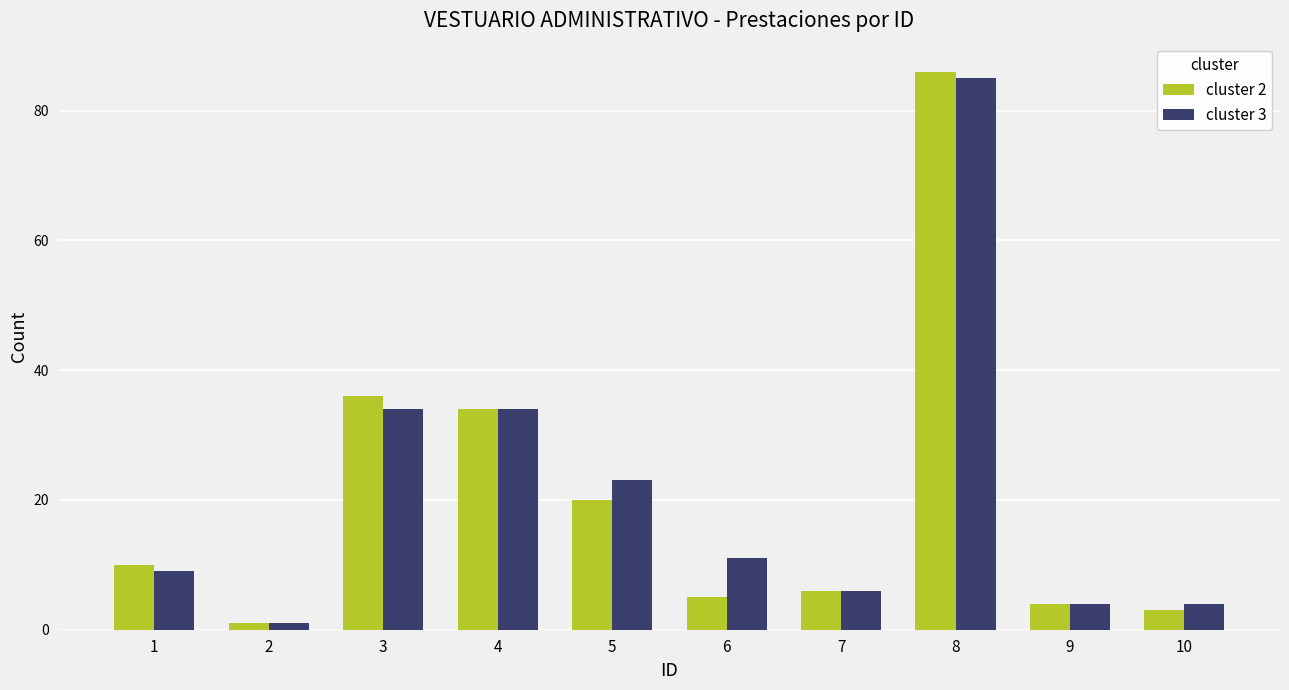

What is the lowest value of the cluster 3 series?

1